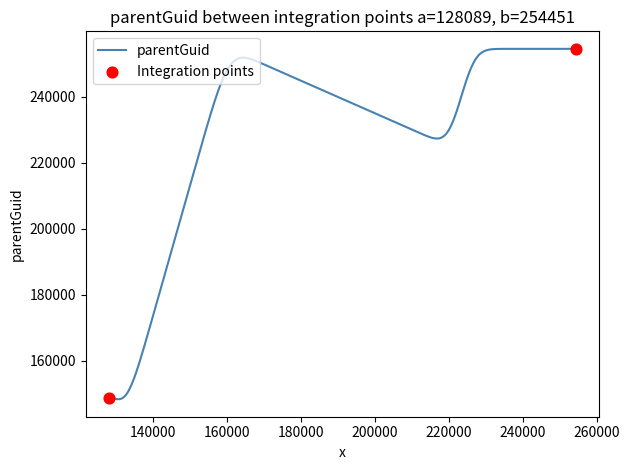

What is the difference between the maximum and minimum values?

106012.3